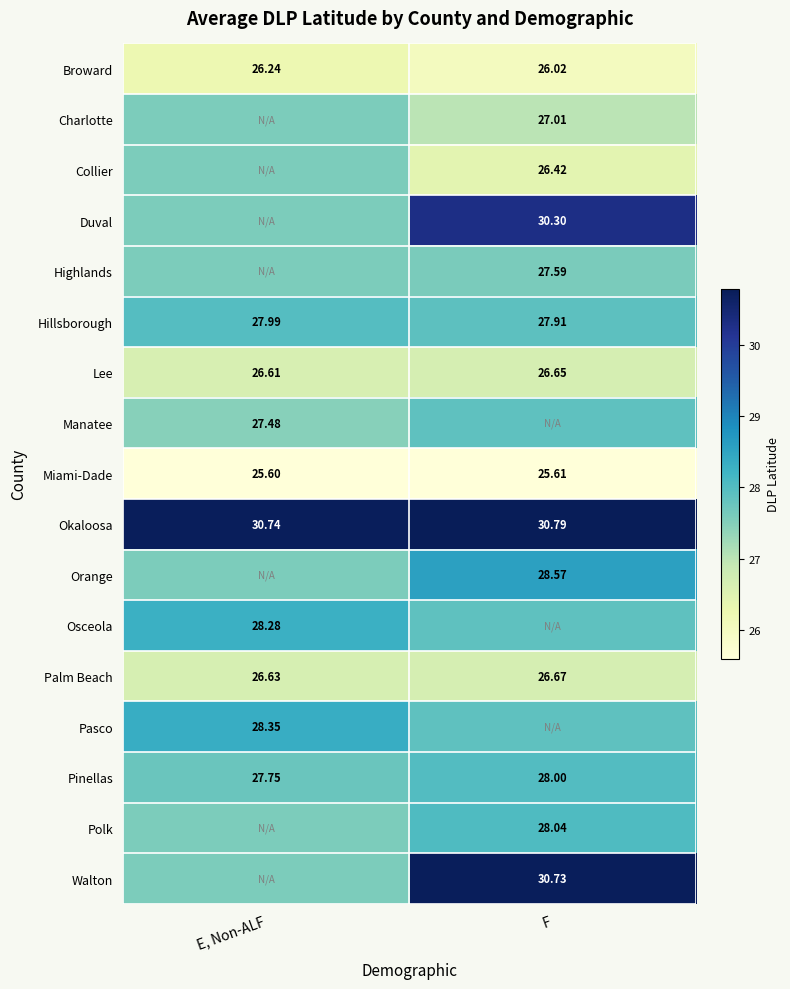

What value does the Palm Beach series have at E, Non-ALF?

26.6